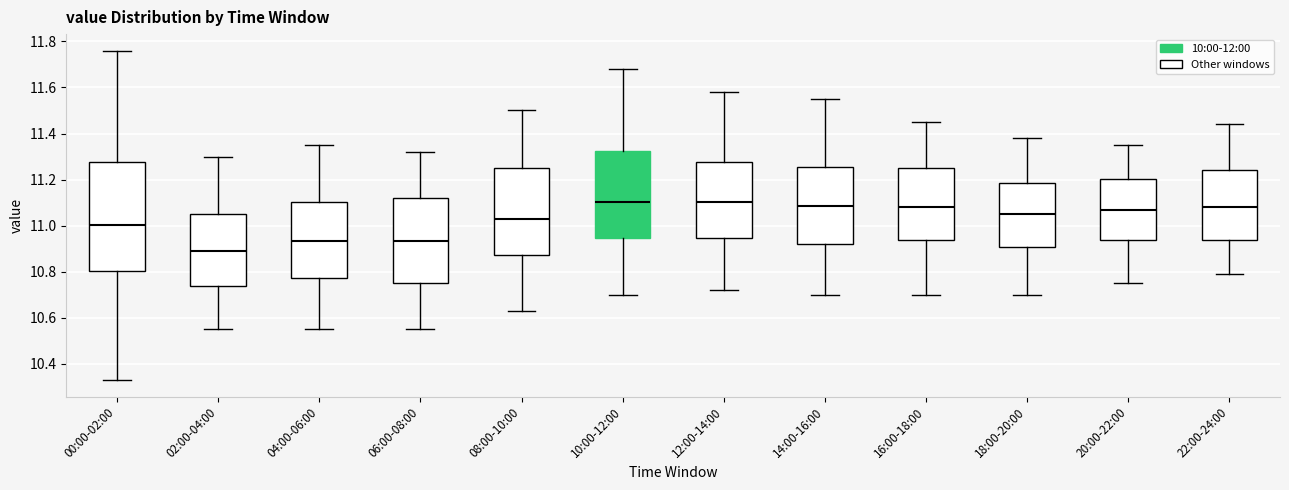

Which box is the tallest, from its lower edge to its upper edge?

00:00-02:00